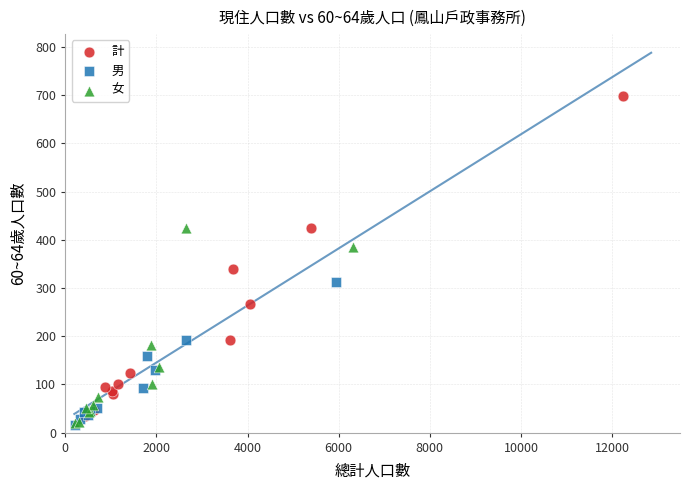

Which series has the largest Y range (max minus min)?

計